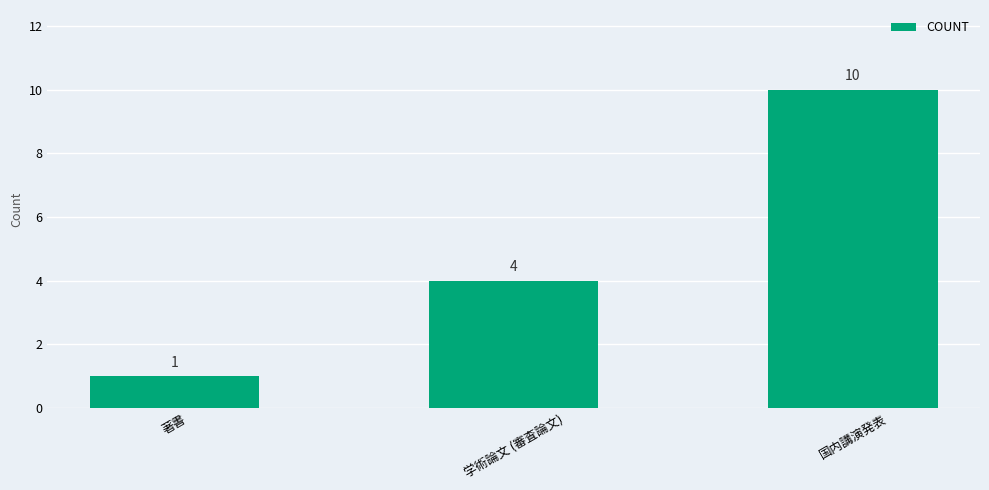

Are the bars grouped side by side (vs. stacked)?

No